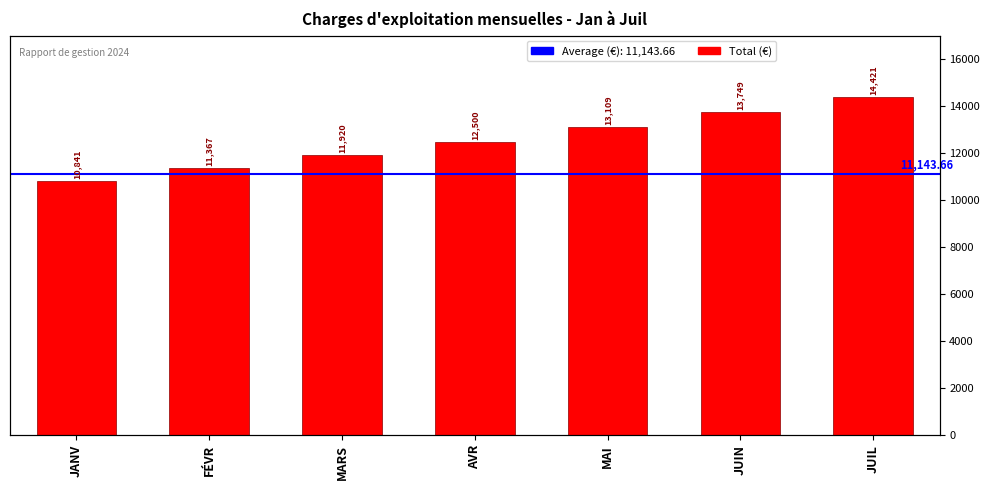

How many bars are there in total?

7